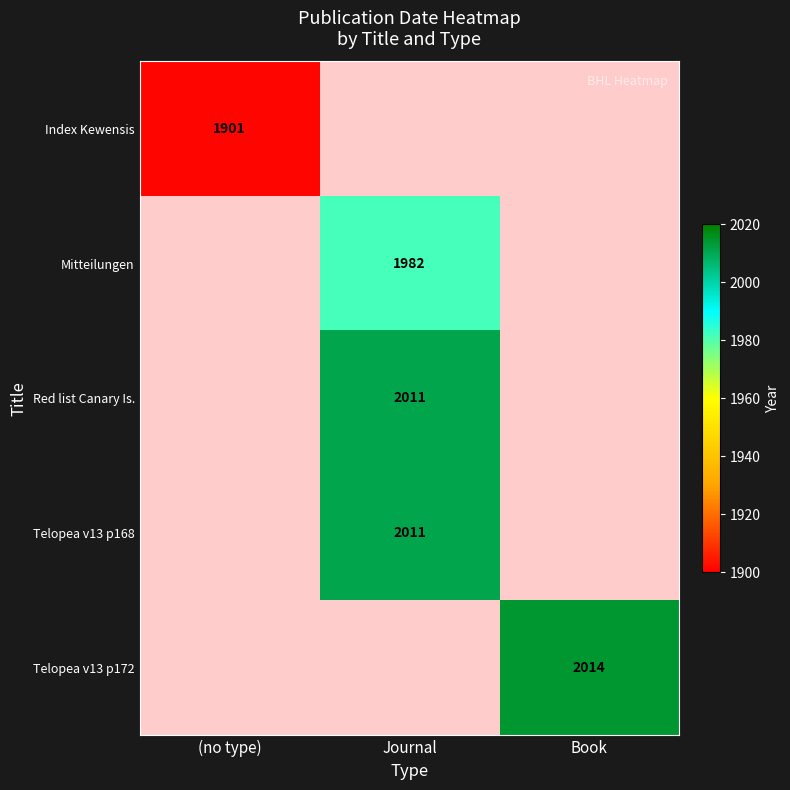

True or false: Telopea v13 p172 has a value of 2818 at Book.

False